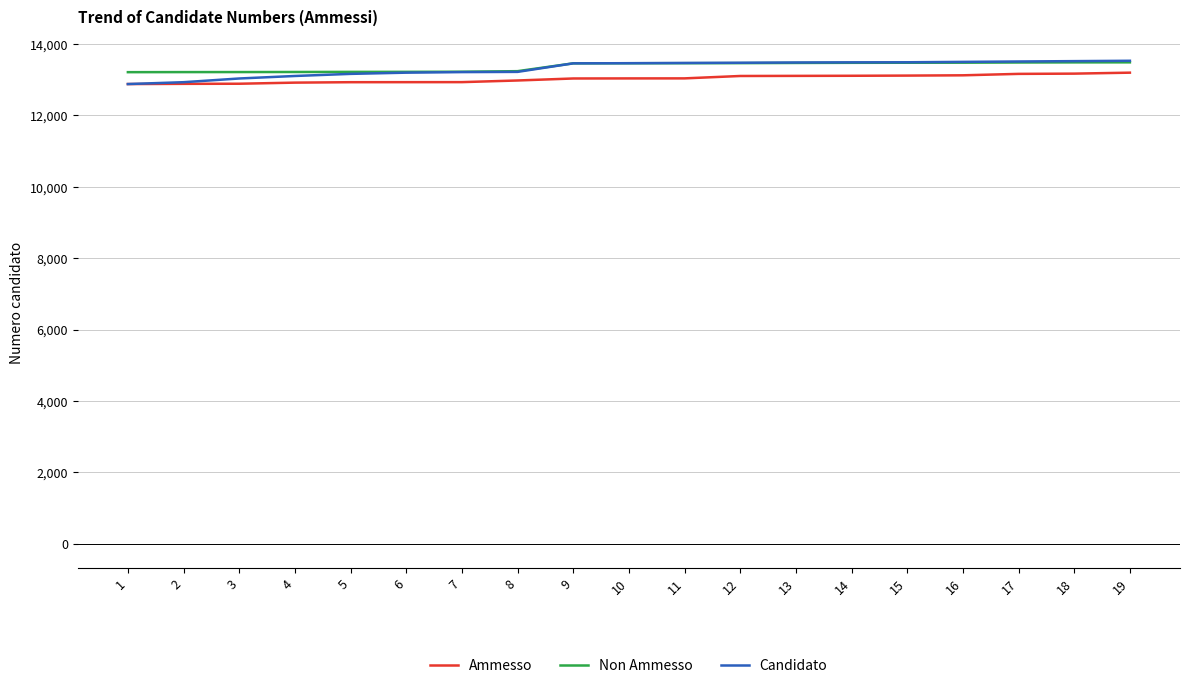

What is the difference between the highest and lowest values at 15?

373